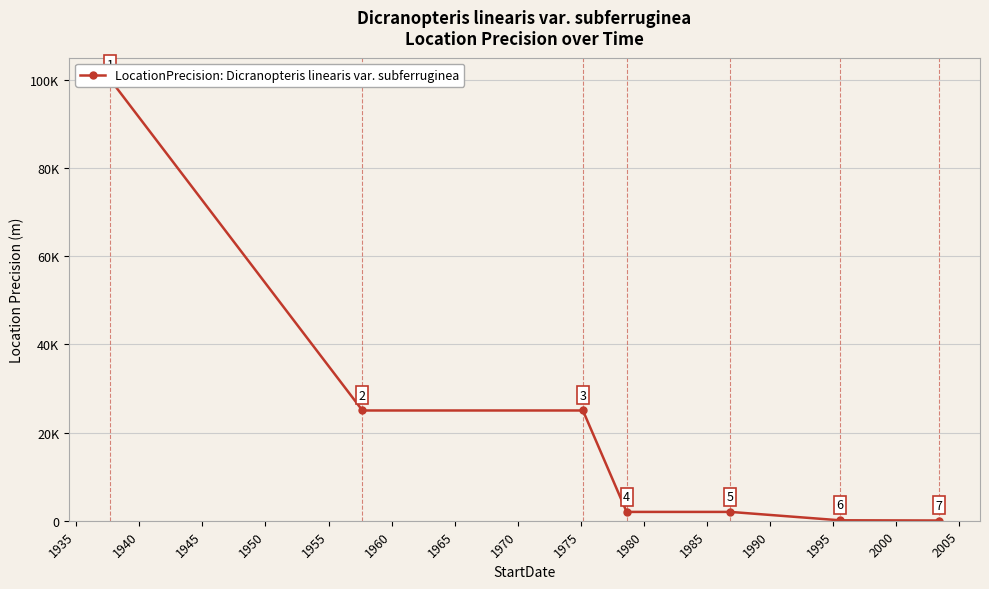

How many categories are shown in the chart?

7